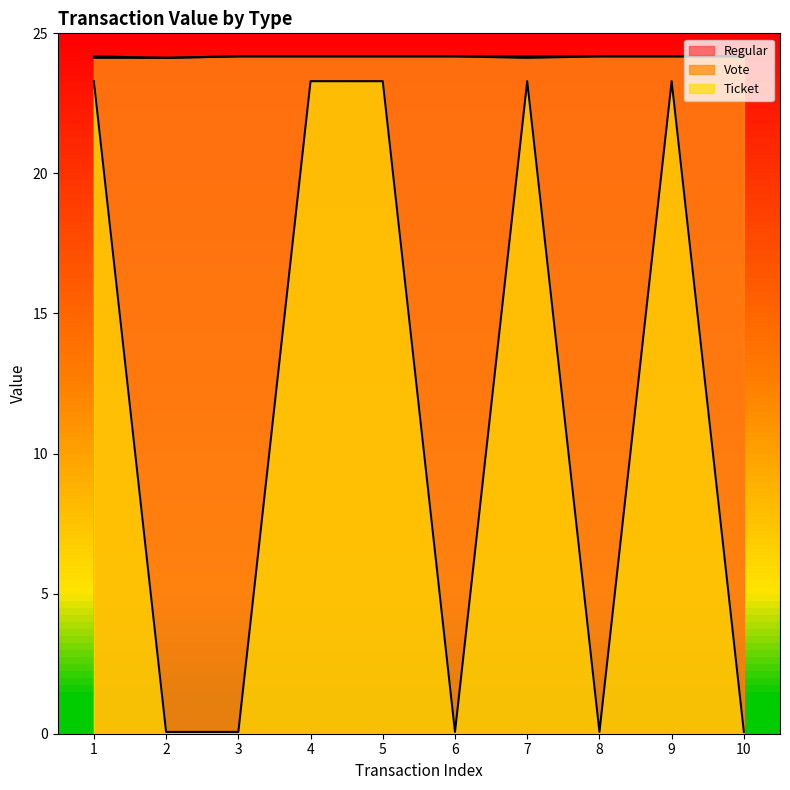

At which category is the sum across all series the highest?

4